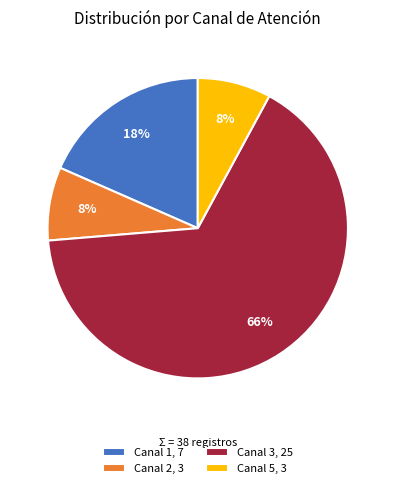

How many slices are in this pie chart?

4